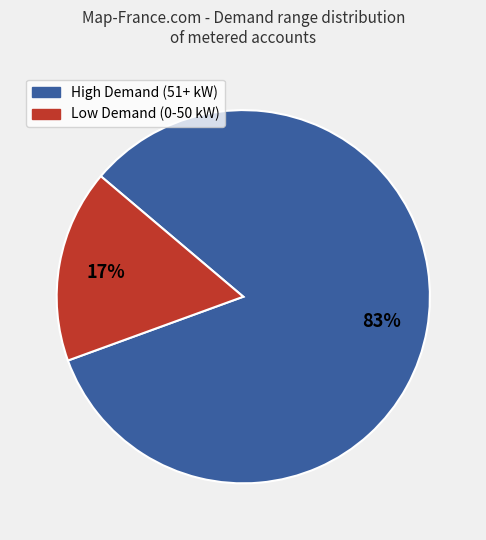

The Low Demand (0-50 kW) slice represents 17% of the pie. True or false?

True